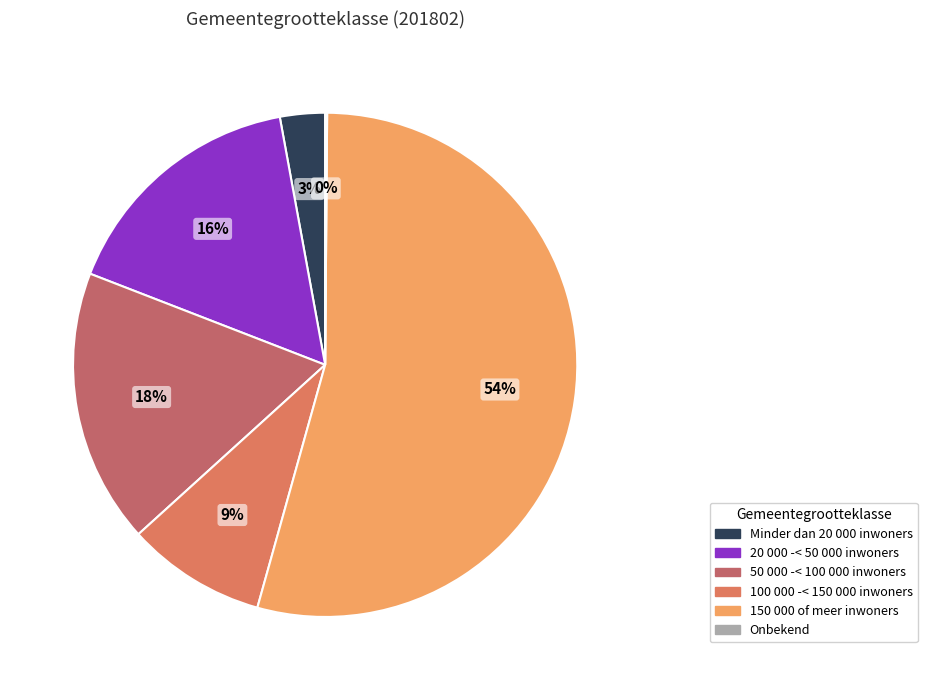

How many slices are in this pie chart?

6